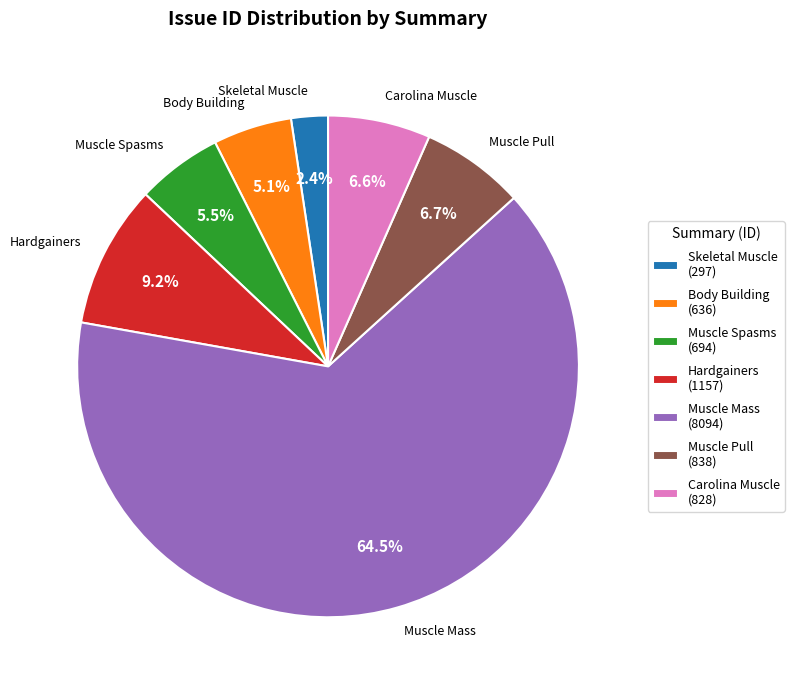

Is there a majority slice in this chart?

Yes